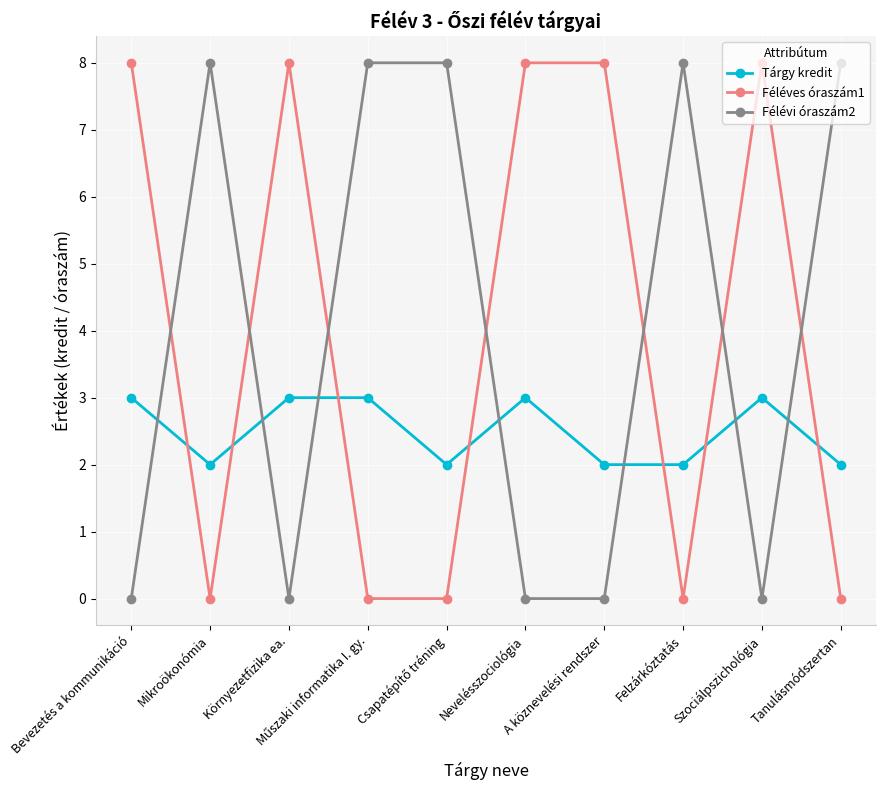

What is the spread (max minus min) of values at Felzárkóztatás?

8